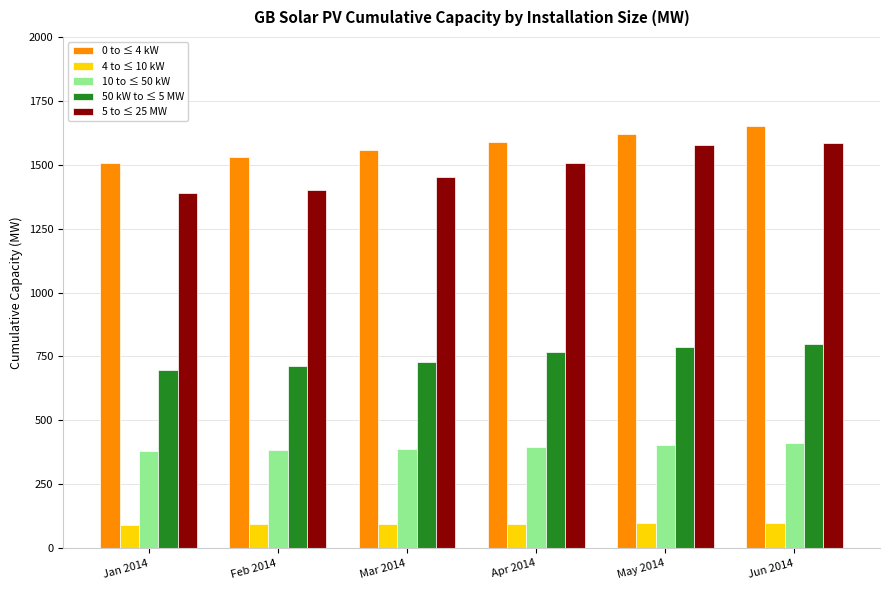

Which series has the largest total across all categories?

0 to ≤ 4 kW